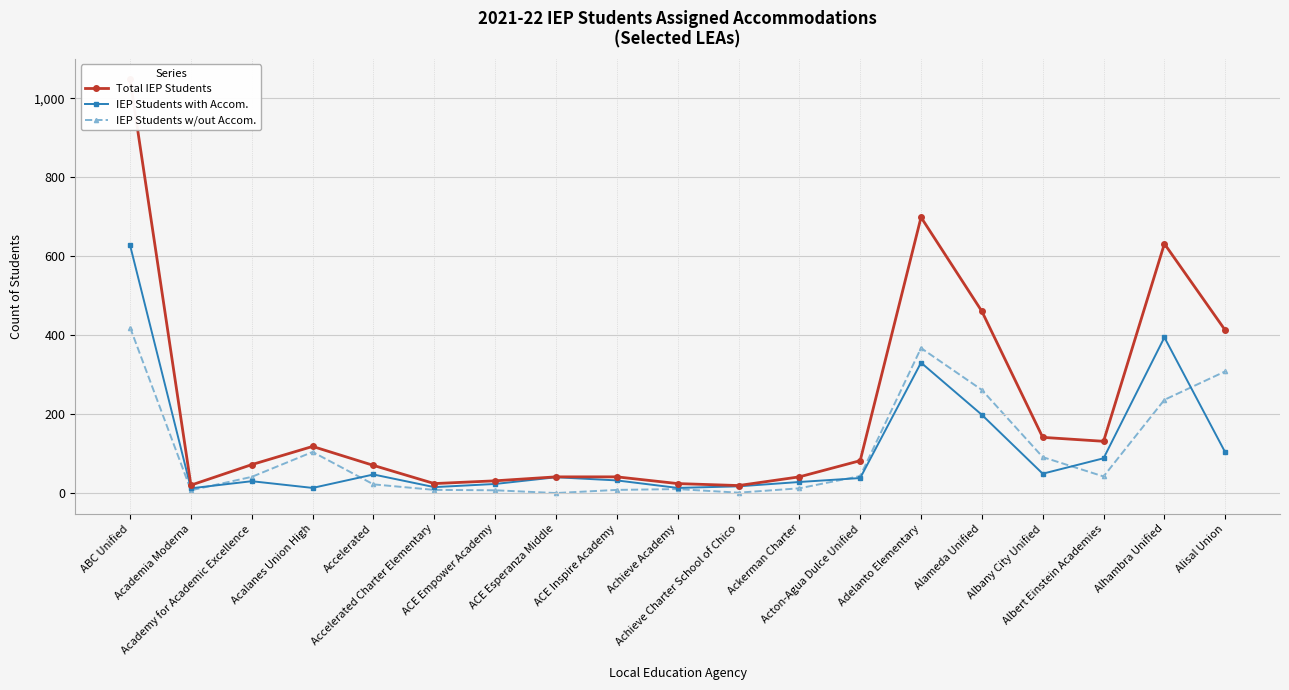

Reading right to left, extract all data points from this chart.

Total IEP Students: 413	632	132	142	461	699	83	42	20	25	42	42	32	25	71	119	73	21	1048
IEP Students with Accom.: 104	395	89	50	199	331	39	29	18	14	33	41	24	16	48	14	31	13	628
IEP Students w/out Accom.: 309	237	43	92	262	368	44	13	2	11	9	1	8	9	23	105	42	8	420